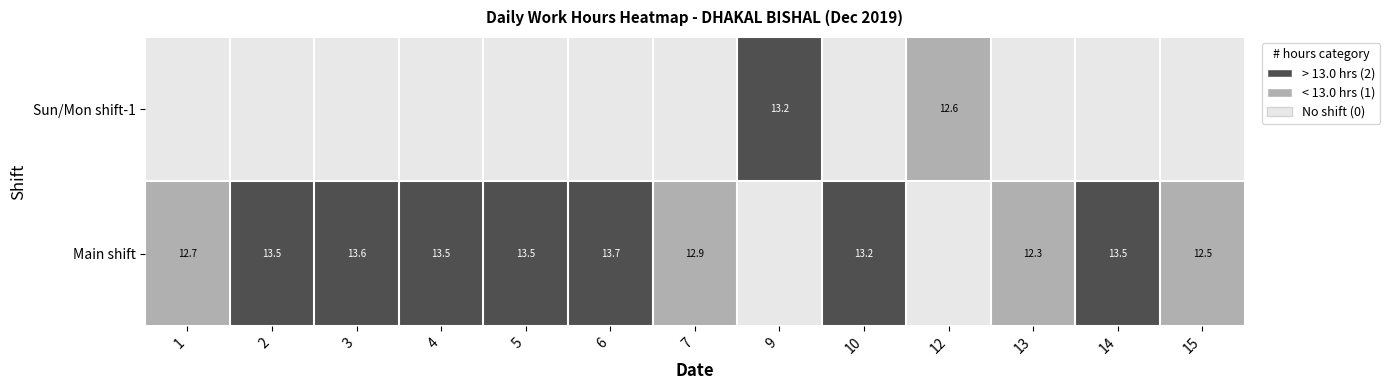

Is it true that Main shift equals 12.3 at 13?

True